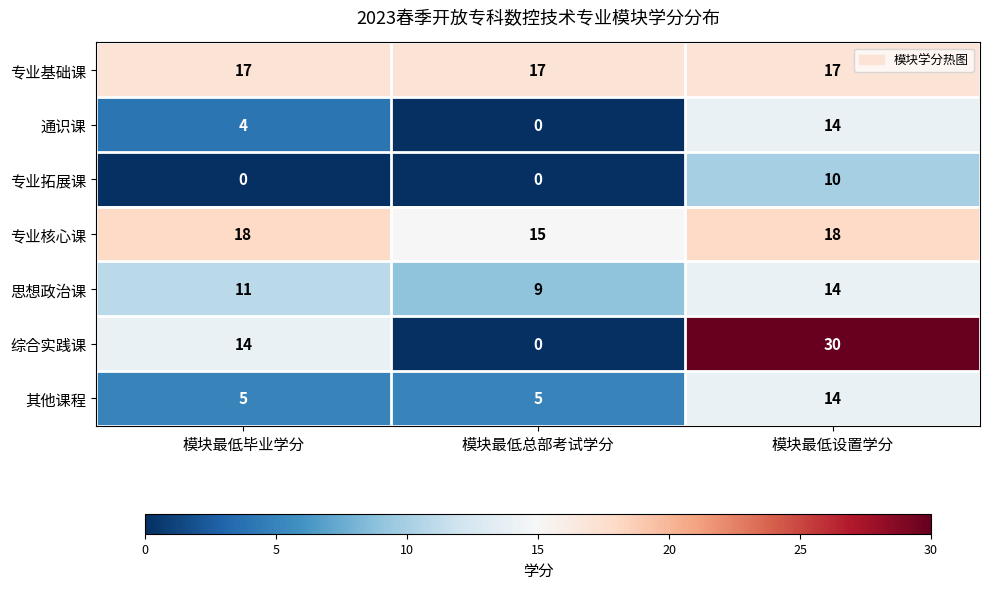

How many data points in 综合实践课 are less than 14?

1